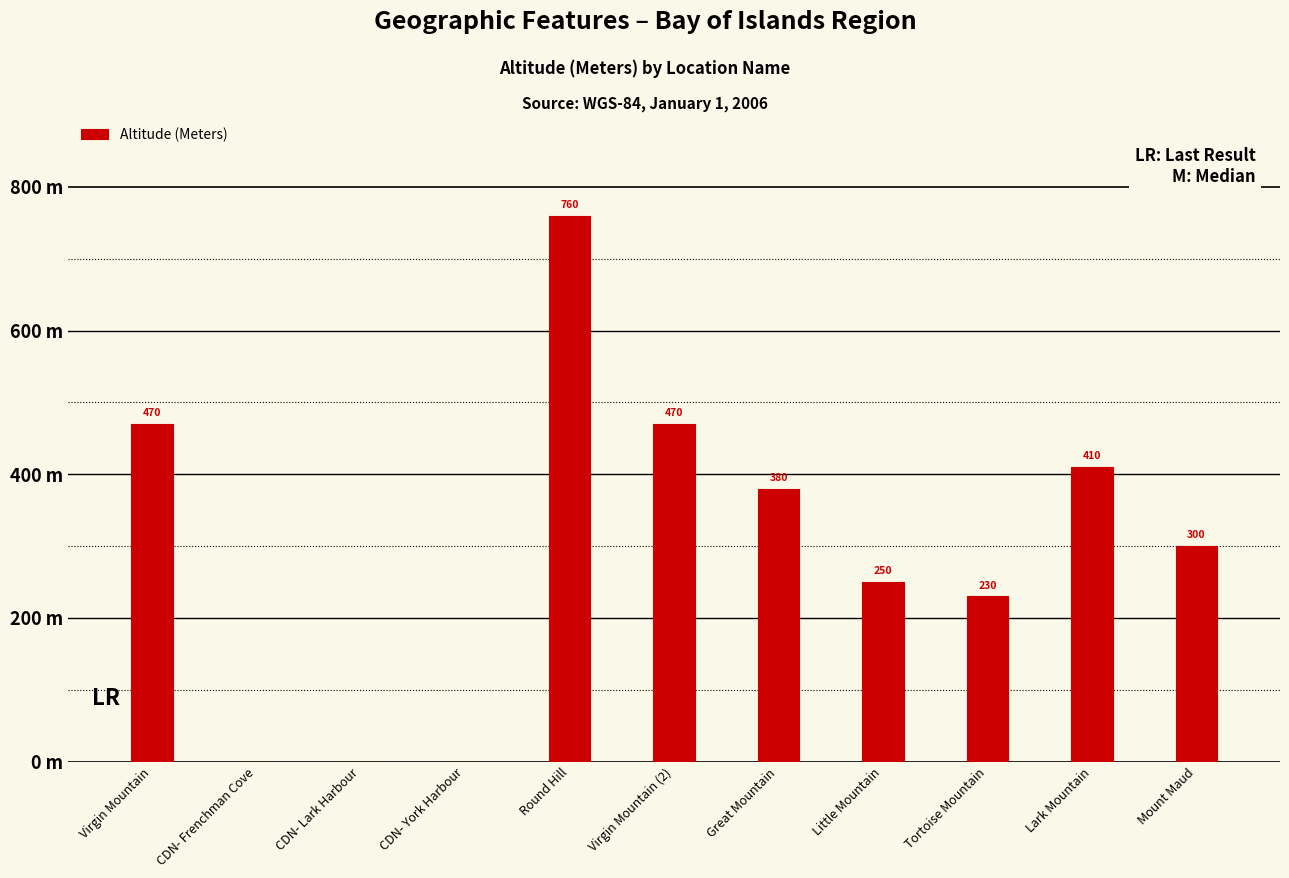

Reading right to left, transcribe all the data shown in this chart.

Mount Maud=300	Lark Mountain=410	Tortoise Mountain=230	Little Mountain=250	Great Mountain=380	Virgin Mountain (2)=470	Round Hill=760	CDN- York Harbour=0	CDN- Lark Harbour=0	CDN- Frenchman Cove=0	Virgin Mountain=470